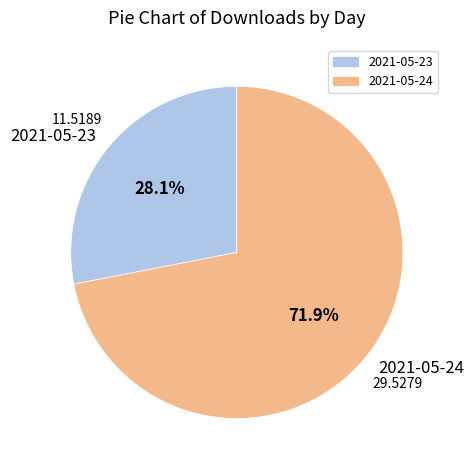

Which slice is the smallest?

2021-05-23